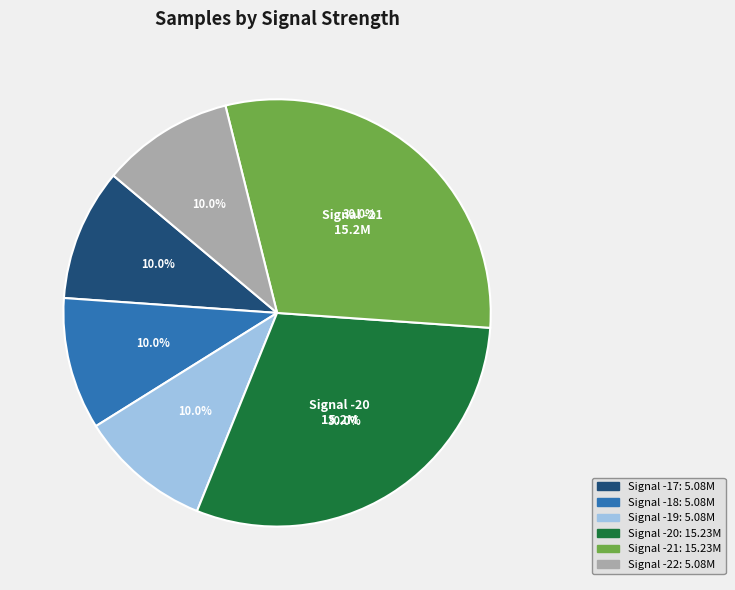

Is there a majority slice in this chart?

No